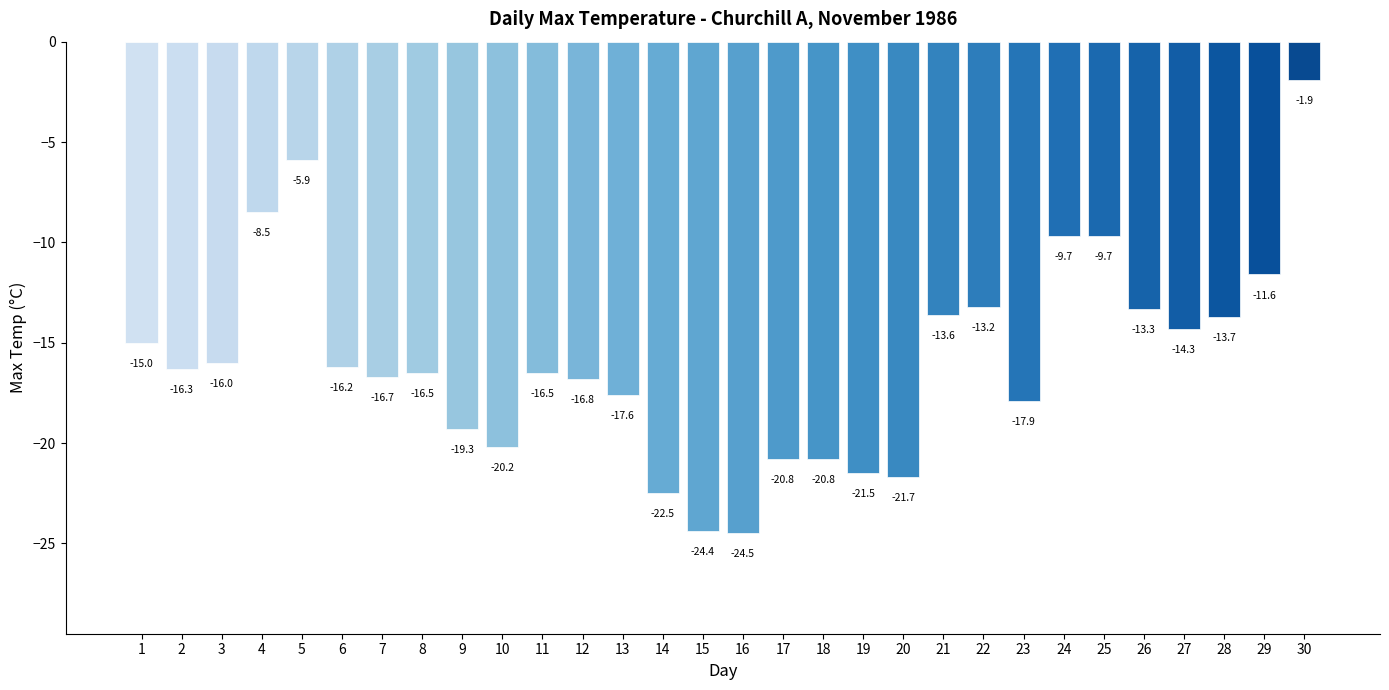

Which label corresponds to the largest value in the chart?

30